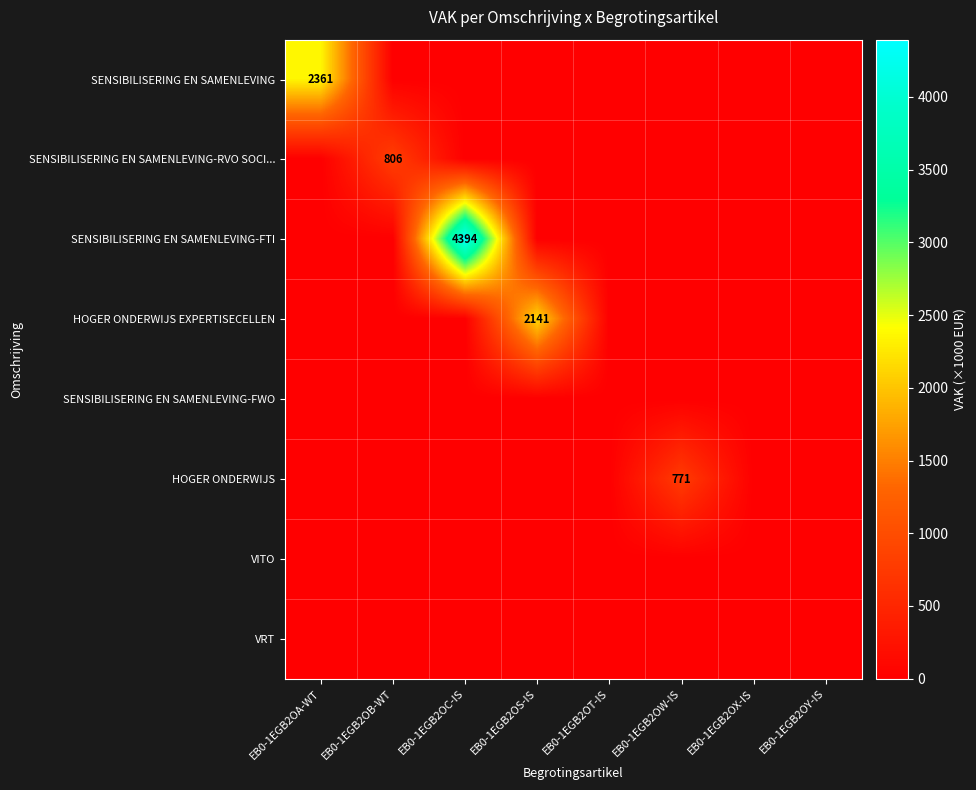

True or false: HOGER ONDERWIJS EXPERTISECELLEN has a value of 2141 at EB0-1EGB2OS-IS.

True